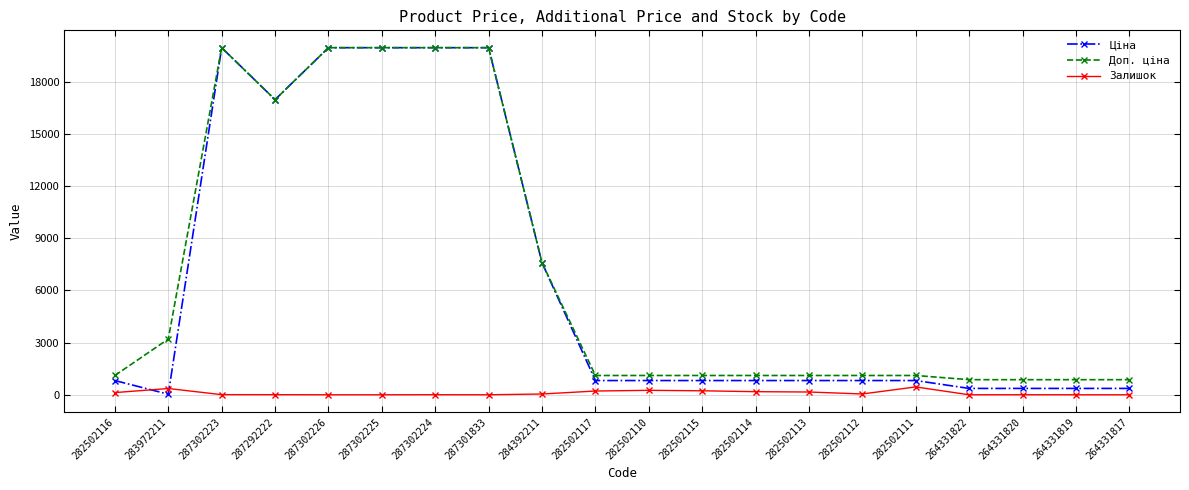

True or false: Залишок has more than 2 interior local peaks.

True